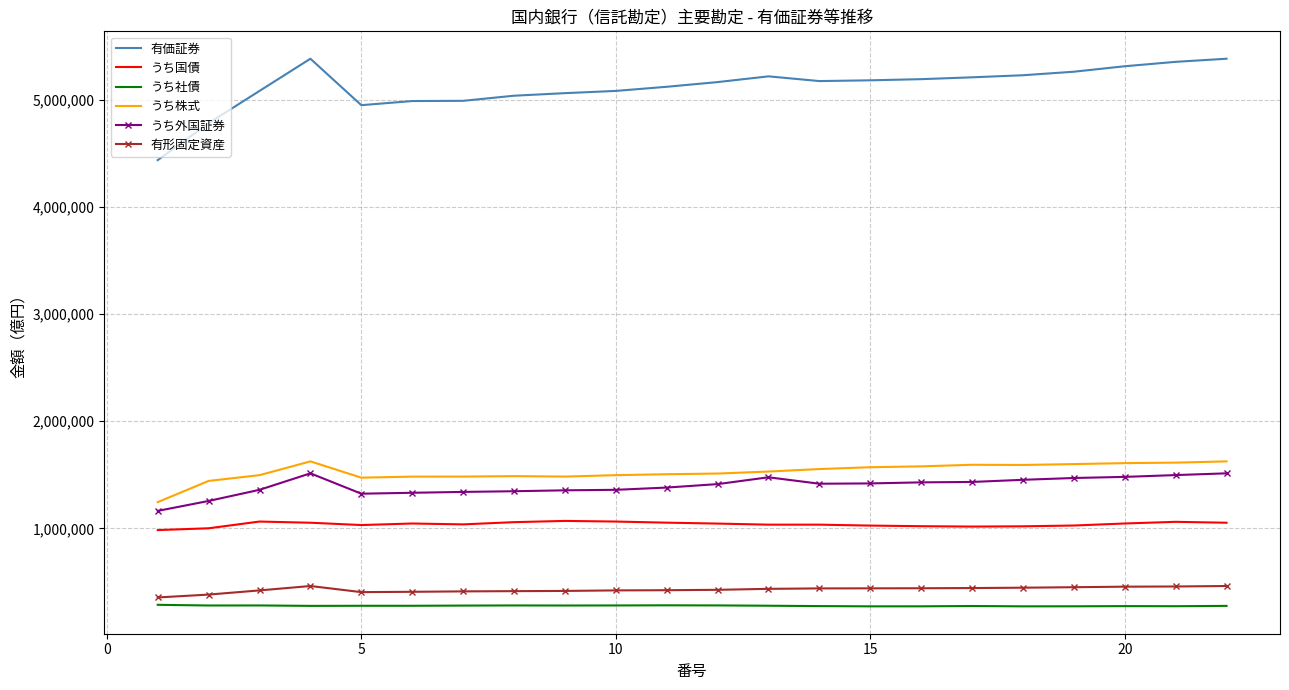

Which series has the largest range (max minus min)?

有価証券